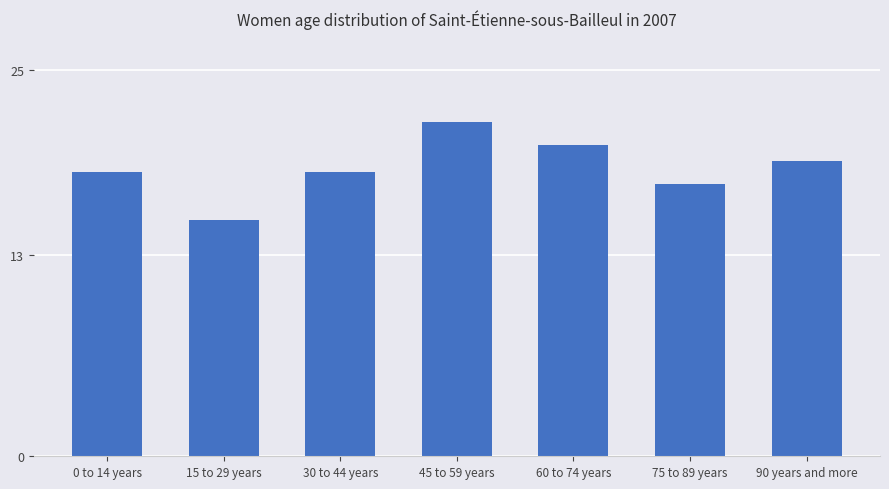

What is the sum of the values at 90 years and more and 30 to 44 years?

37.5